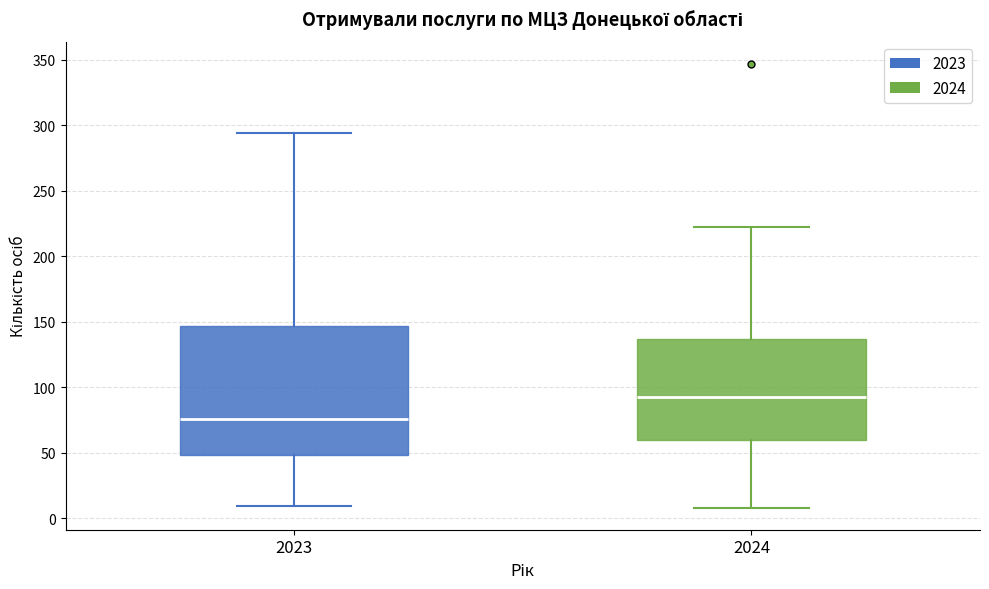

Which box's median line is the highest?

2024